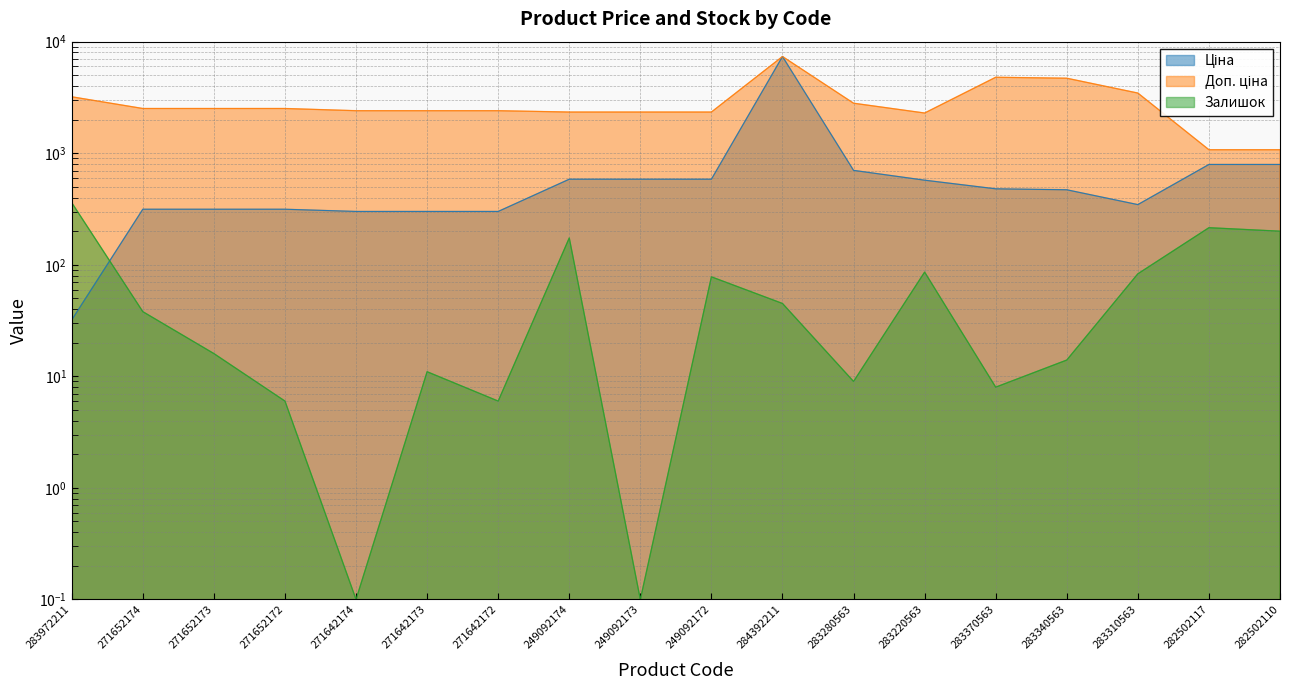

Reading right to left, extract all data points from this chart.

Ціна: 282502110=793.0	282502117=793.0	283310563=346.3	283340563=470.3	283370563=479.6	283220563=573.2	283280563=701.9	284392211=7360.2	249092172=584.9	249092173=584.9	249092174=584.9	271642172=300.6	271642173=300.6	271642174=300.6	271652172=314.7	271652173=314.7	271652174=314.7	283972211=32.0
Доп. ціна: 282502110=1074.6	282502117=1074.6	283310563=3462.7	283340563=4702.8	283370563=4796.4	283220563=2292.9	283280563=2807.6	284392211=7360.2	249092172=2339.7	249092173=2339.7	249092174=2339.7	271642172=2405.2	271642173=2405.2	271642174=2405.2	271652172=2517.5	271652173=2517.5	271652174=2517.5	283972211=3205.0
Залишок: 282502110=200.0	282502117=215.0	283310563=83.0	283340563=14.0	283370563=8.0	283220563=86.0	283280563=9.0	284392211=45.0	249092172=78.0	249092173=0.1	249092174=174.0	271642172=6.0	271642173=11.0	271642174=0.1	271652172=6.0	271652173=16.0	271652174=38.0	283972211=360.0